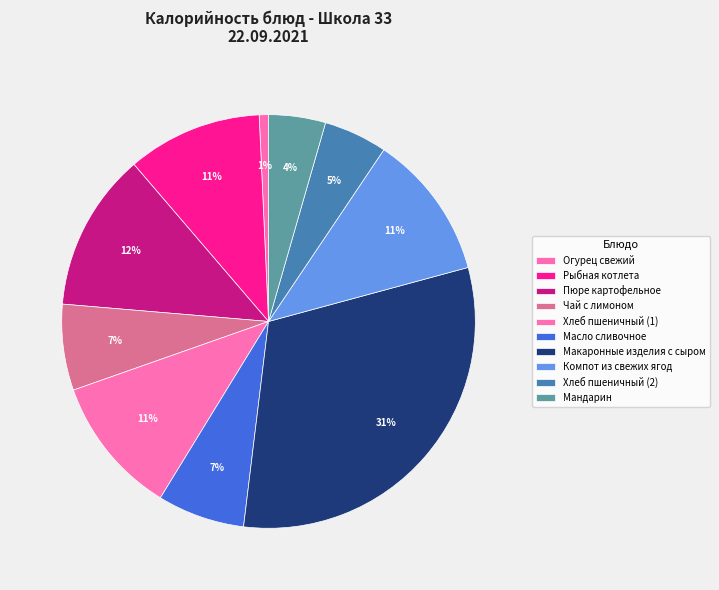

To the nearest percent, what percentage of the pie is Хлеб пшеничный (2)?

5%